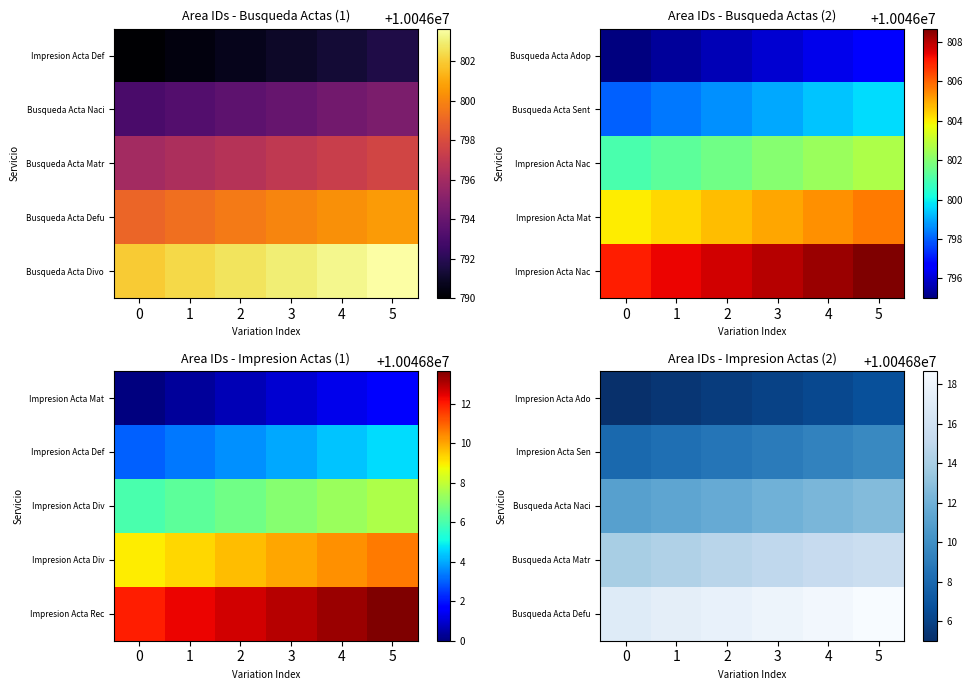

Between 2 and 0, which is larger?

2